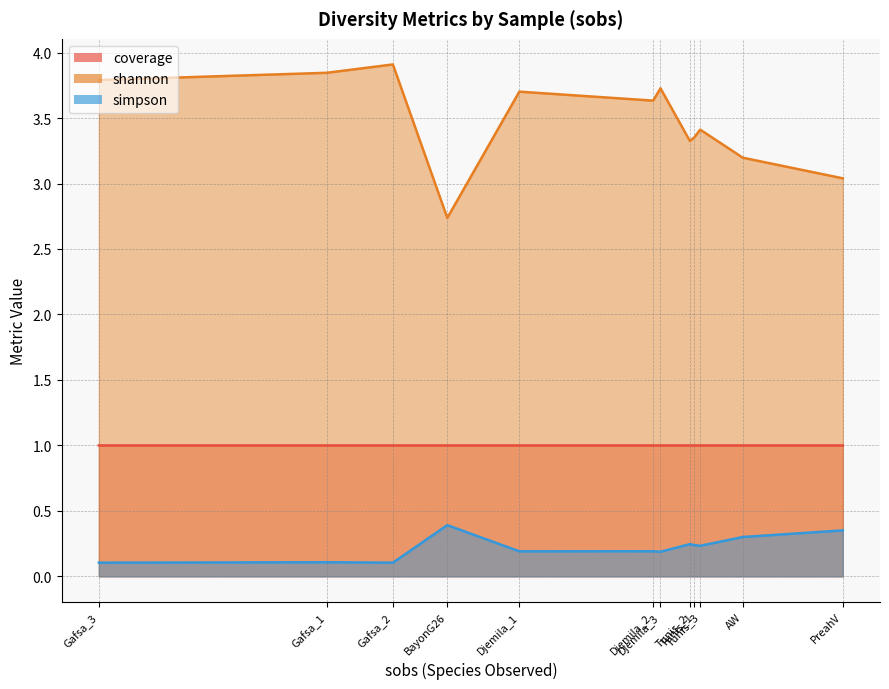

At BayonG26, list the series in order from largest to smallest.

shannon, coverage, simpson